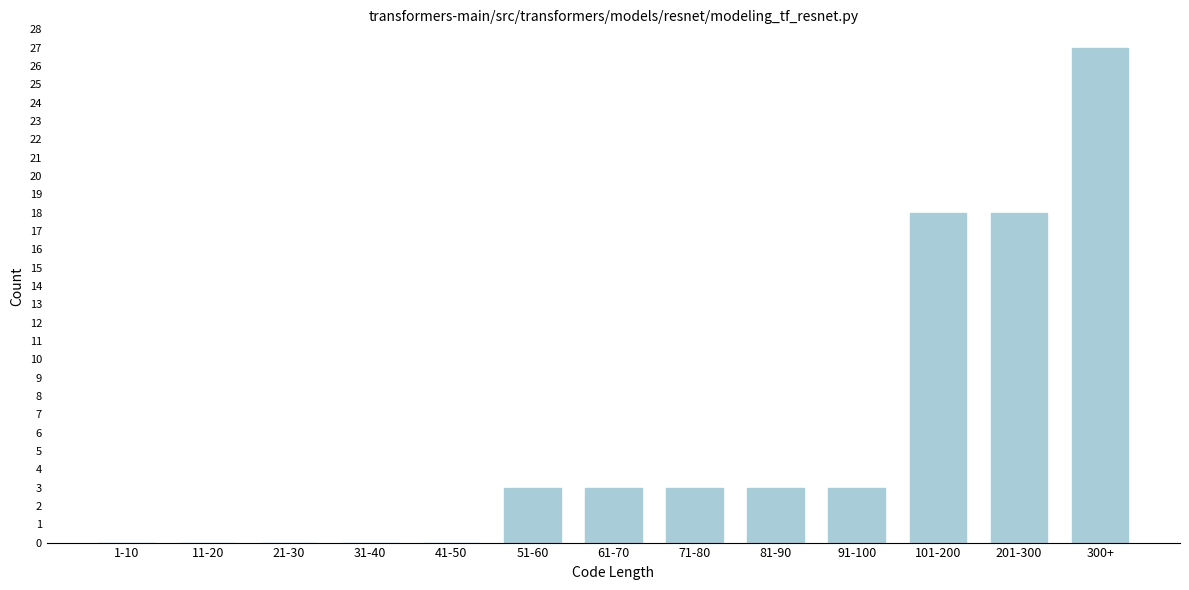

Reading left to right, transcribe all the data shown in this chart.

1-10=0	11-20=0	21-30=0	31-40=0	41-50=0	51-60=3	61-70=3	71-80=3	81-90=3	91-100=3	101-200=18	201-300=18	300+=27